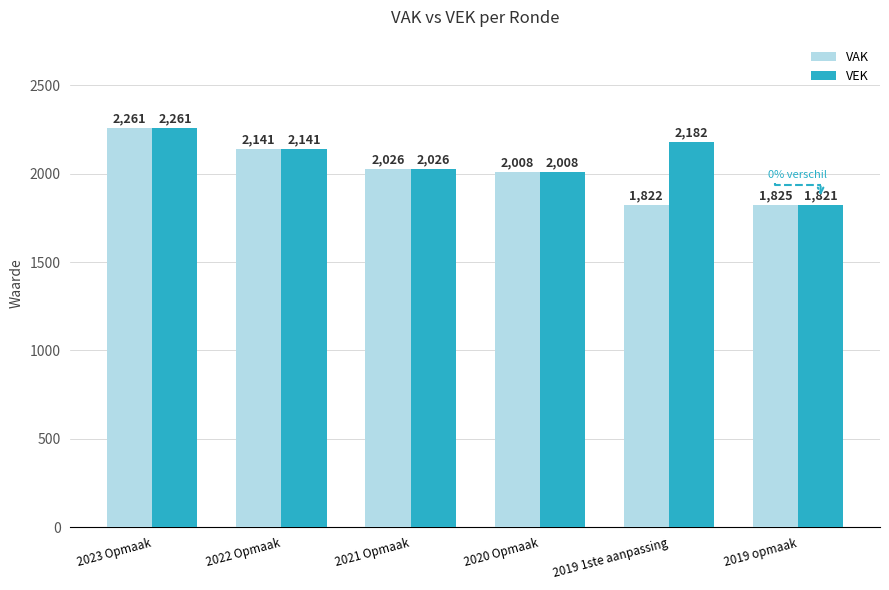

Which series has the largest total across all categories?

VEK